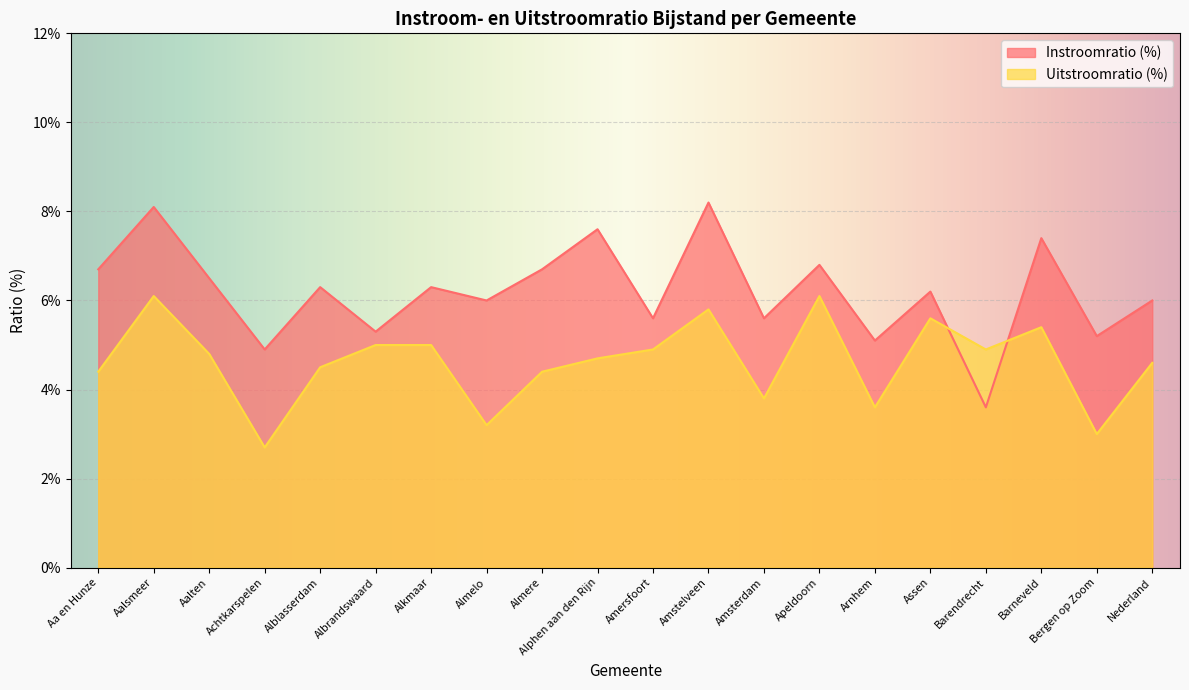

True or false: Instroomratio (%) has a value of 5.6 at Amsterdam.

True